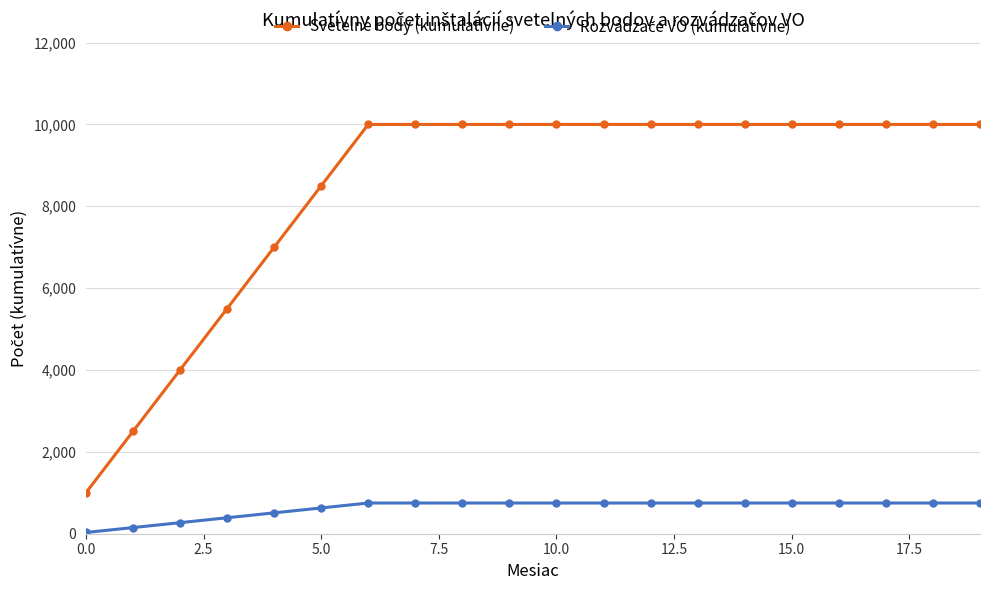

What is the lowest value of the Svetelné body (kumulatívne) series?

1000